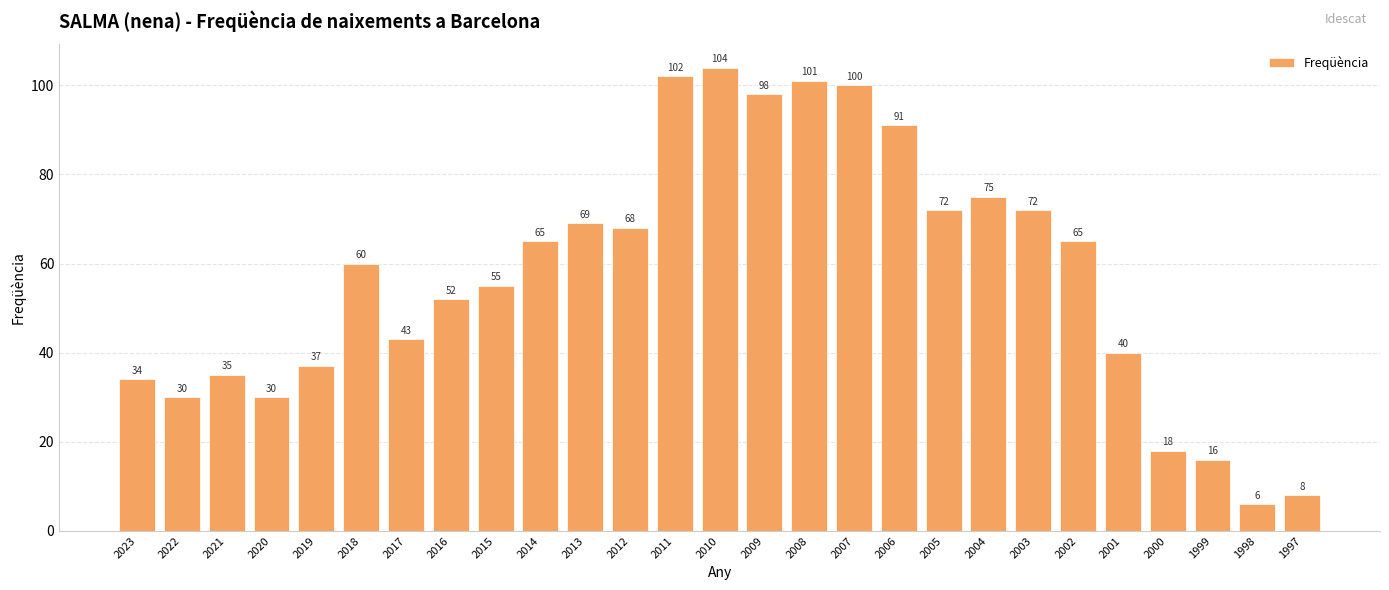

The chart shows a value of 72 at 2005. True or false?

True